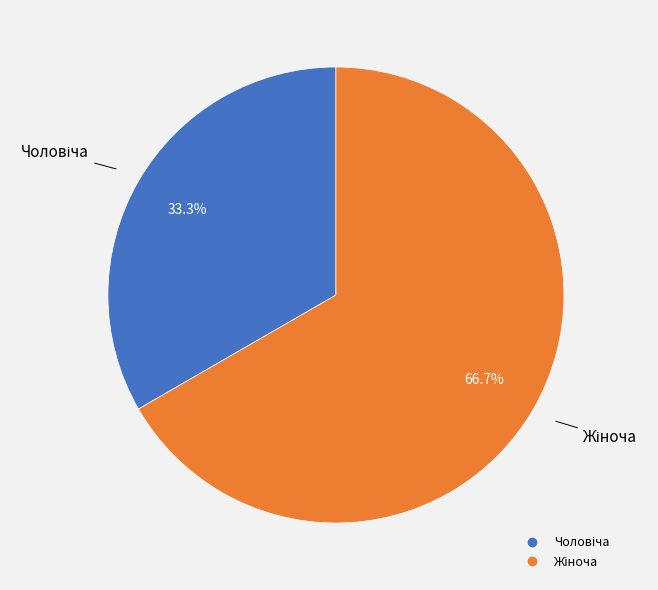

How many slices are in this pie chart?

2